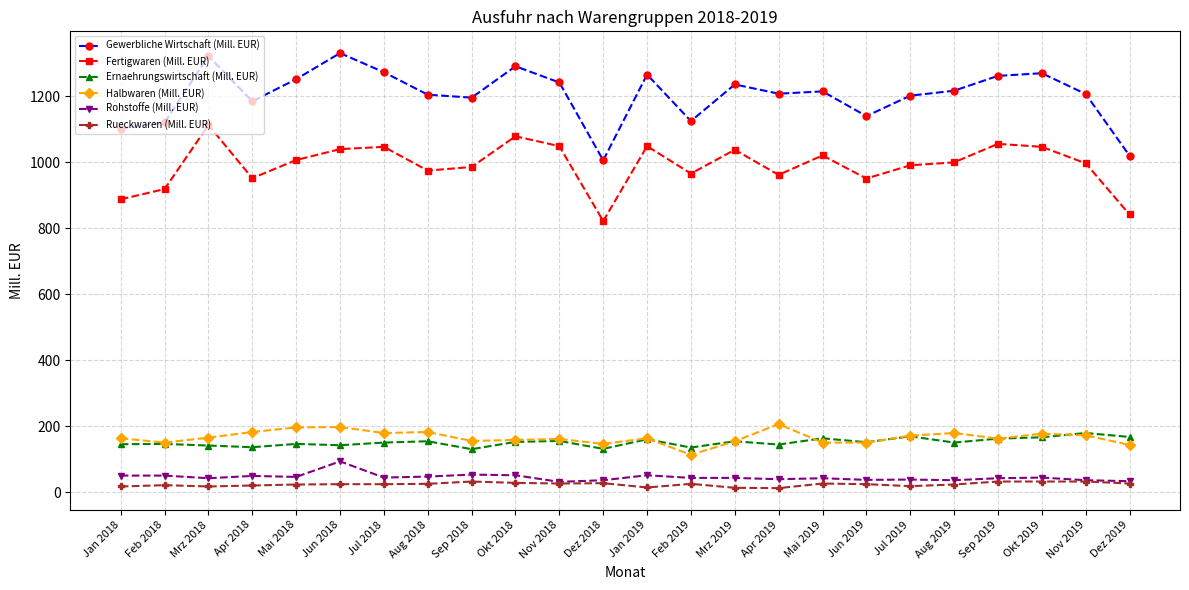

Which series has the largest range (max minus min)?

Gewerbliche Wirtschaft (Mill. EUR)